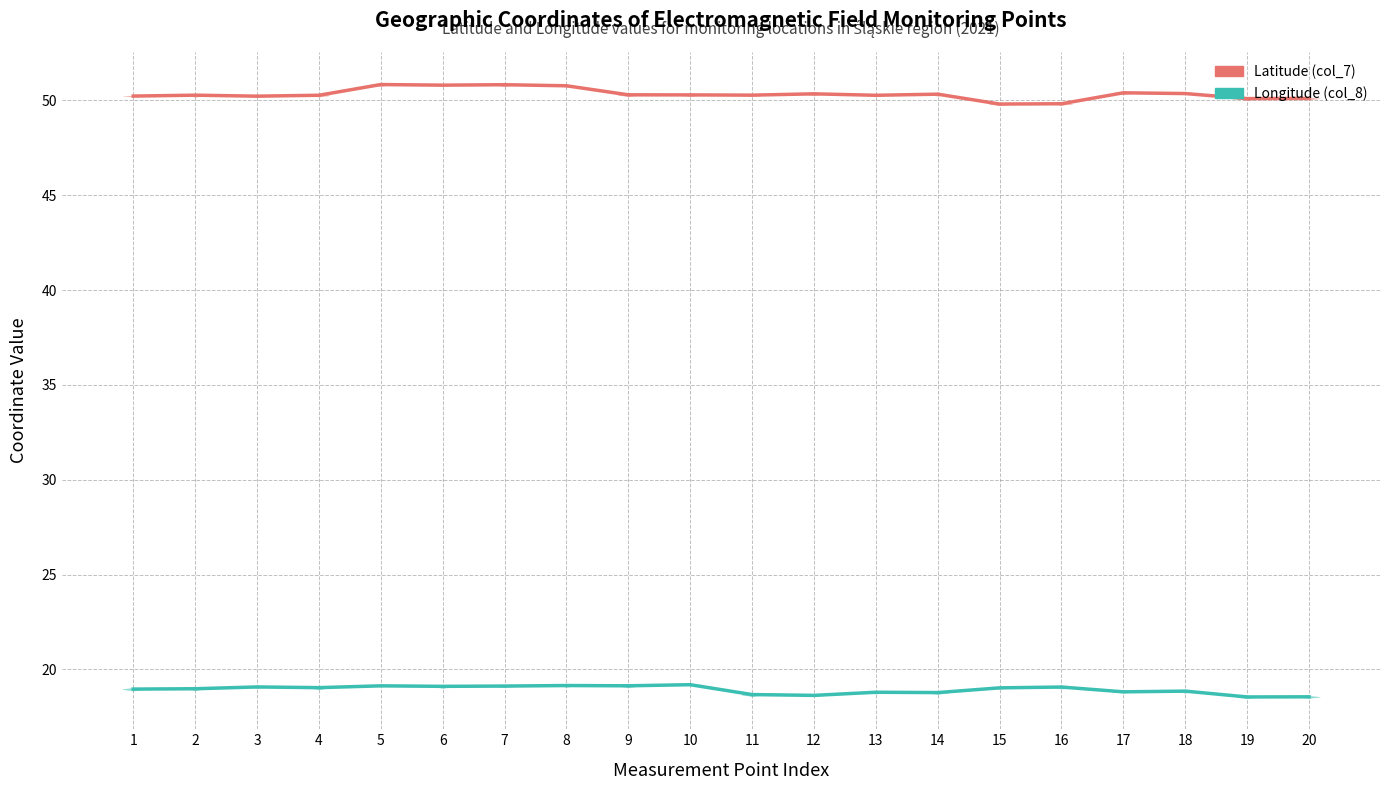

List the series in order of their peak value, lowest first.

Longitude (col_8), Latitude (col_7)